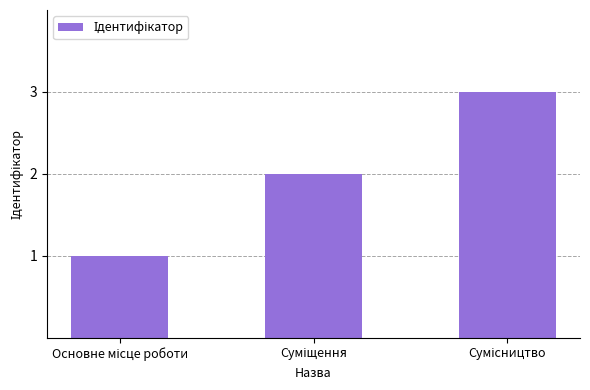

What is the sum of all values?

6